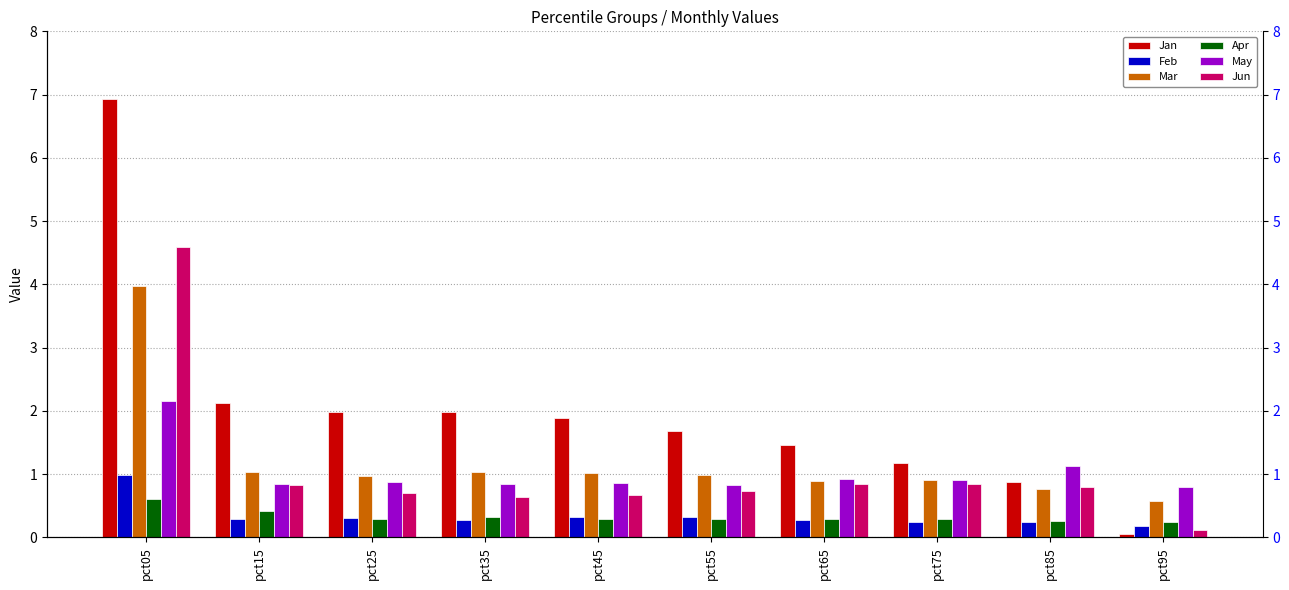

What is the lowest value of the Jan series?

0.1